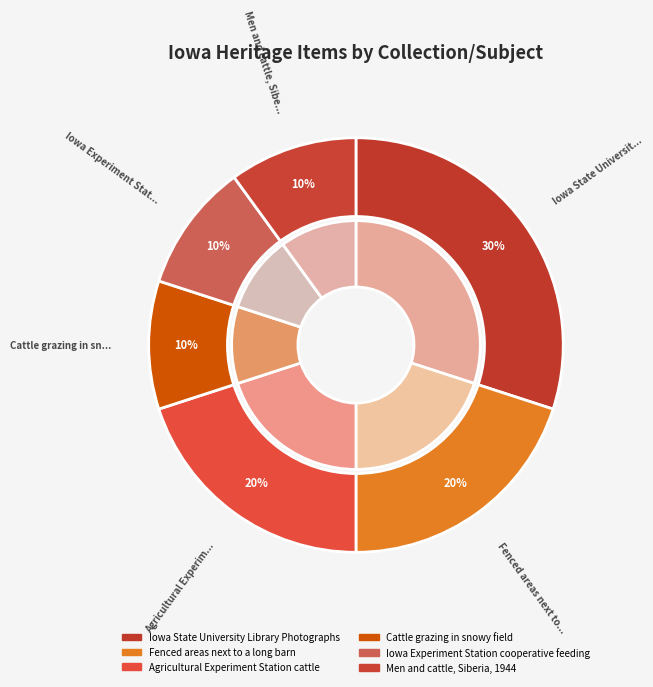

Is it true that Men and cattle, Siberia, 1944 is 21% of the pie?

False